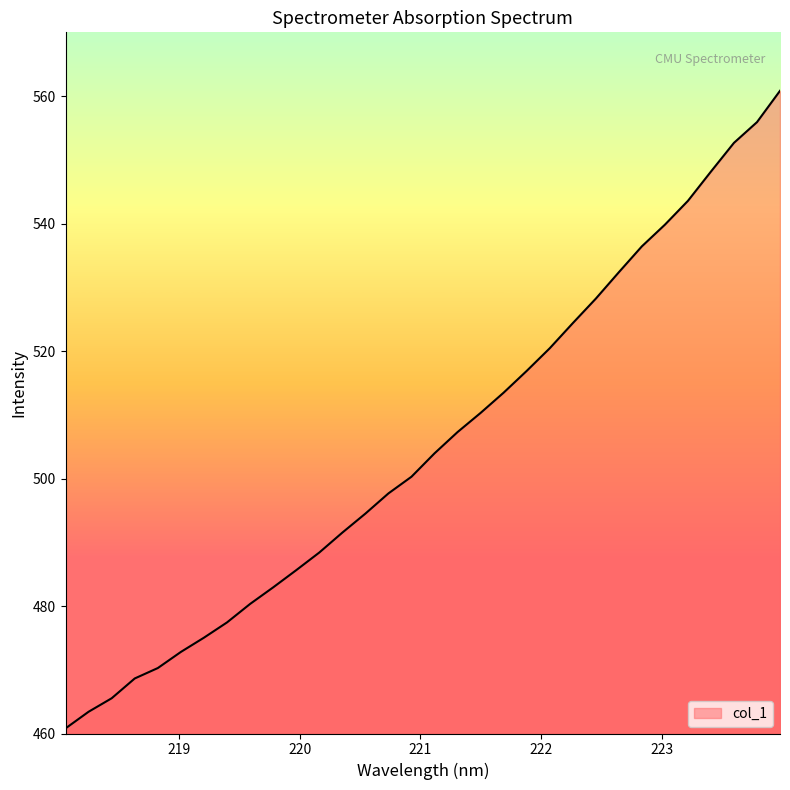

What is the sum of all values?

16169.8